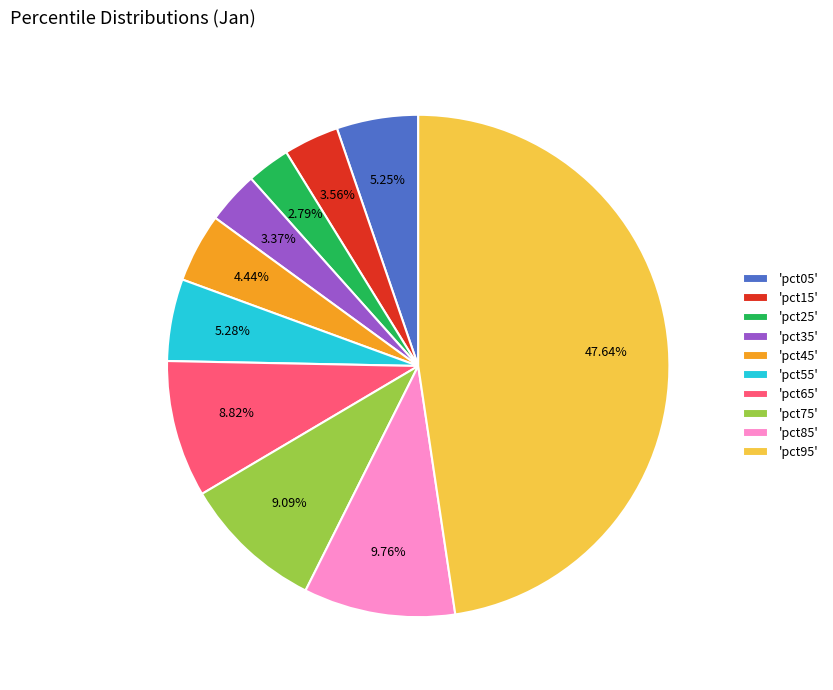

To the nearest percent, what is the difference between the largest and smallest slice percentages?

45%